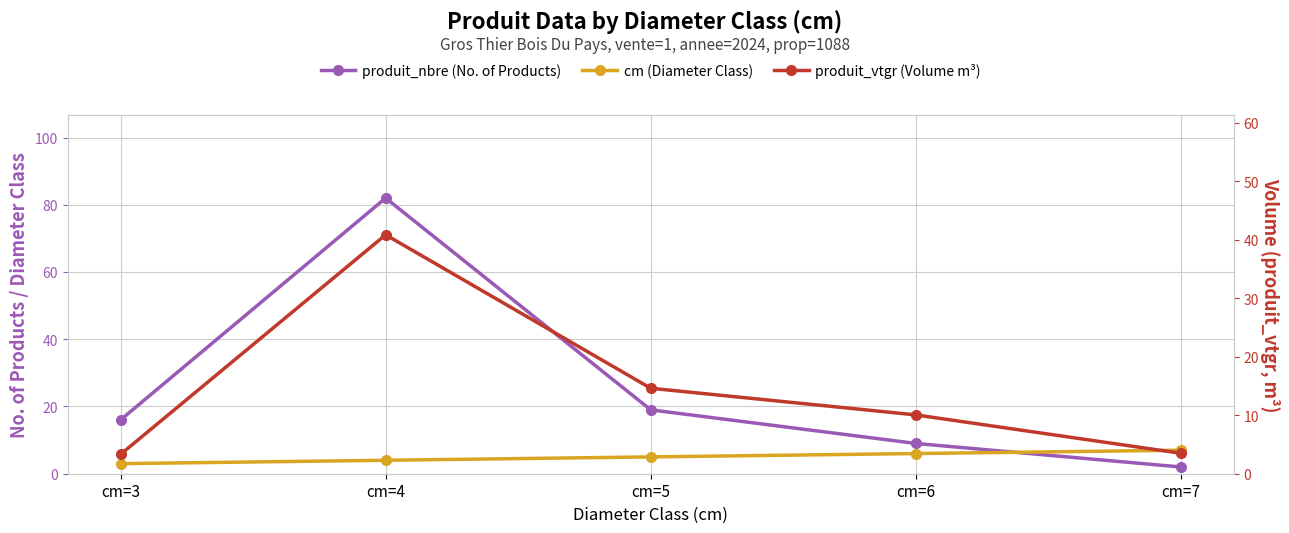

Where is produit_nbre (No. of Products) nearest to the value 42?

cm=5